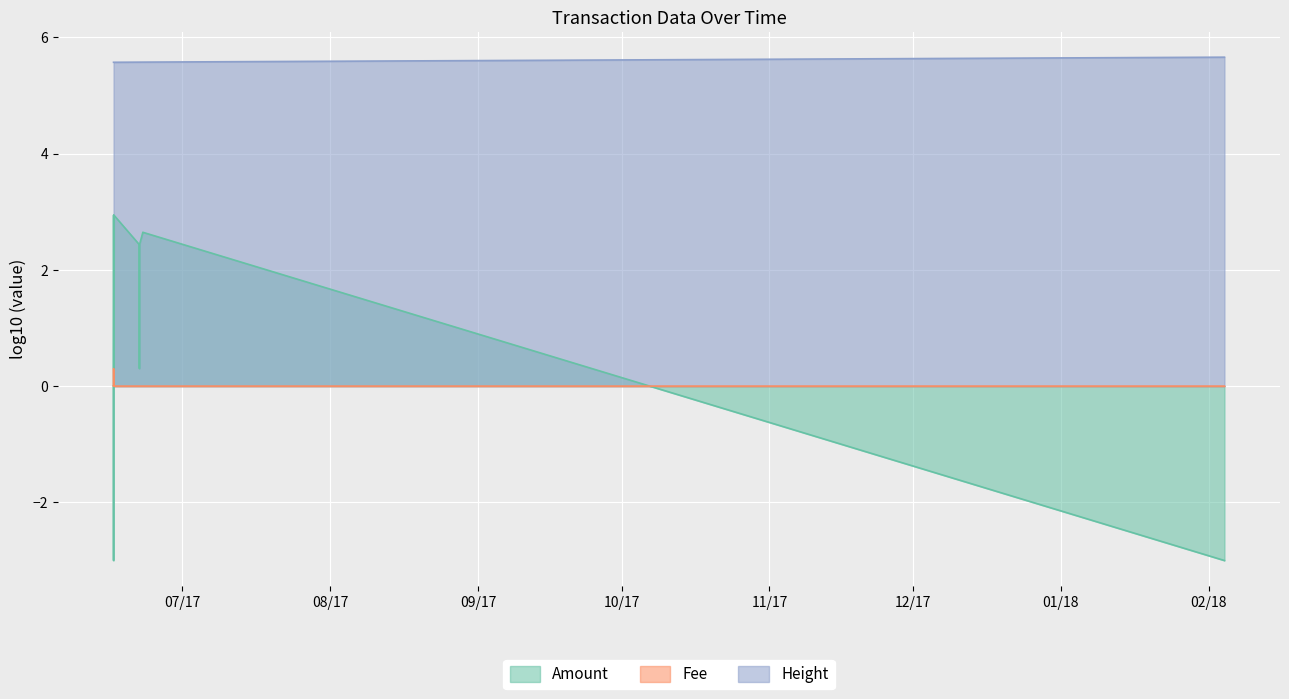

List the series in order of their overall mean, highest first.

Height, Amount, Fee